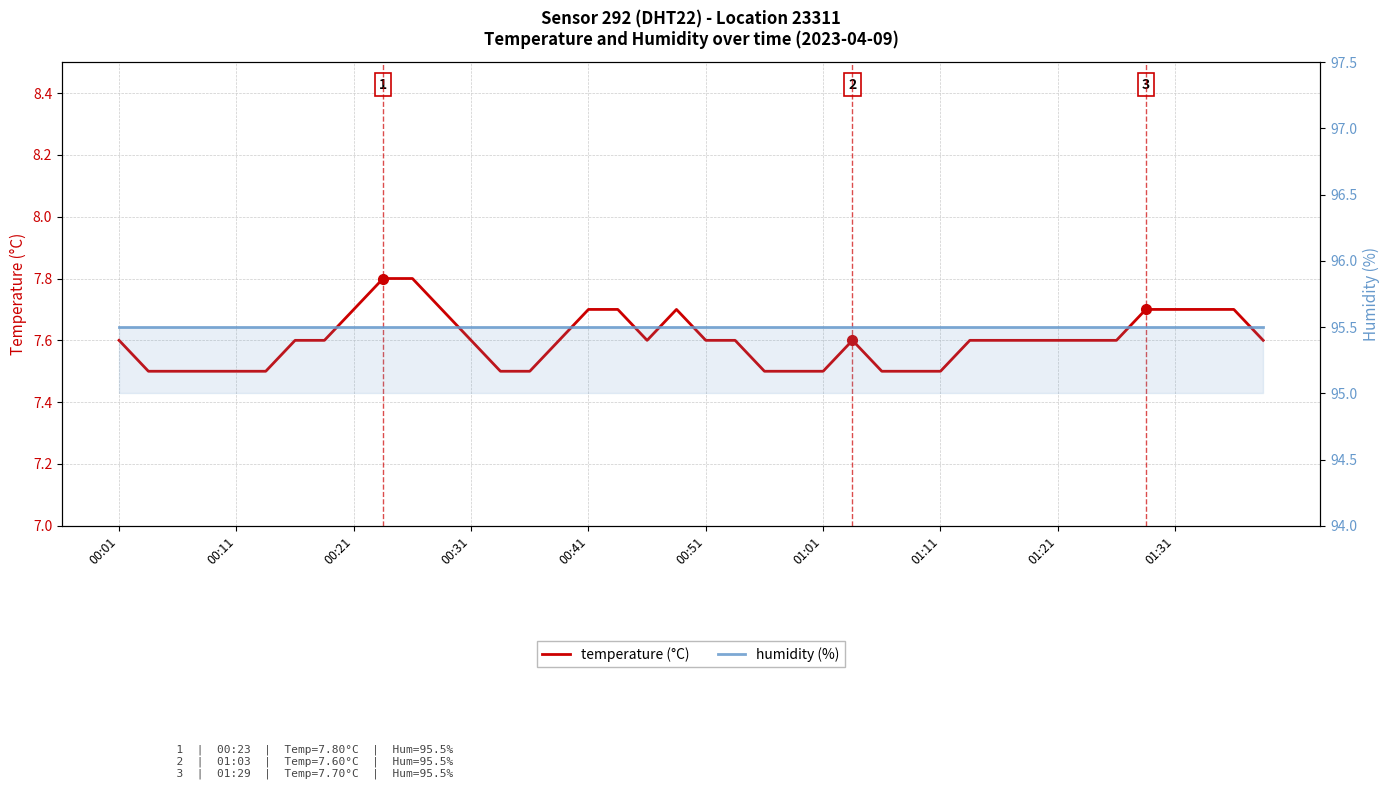

How many lines are shown in the chart?

2